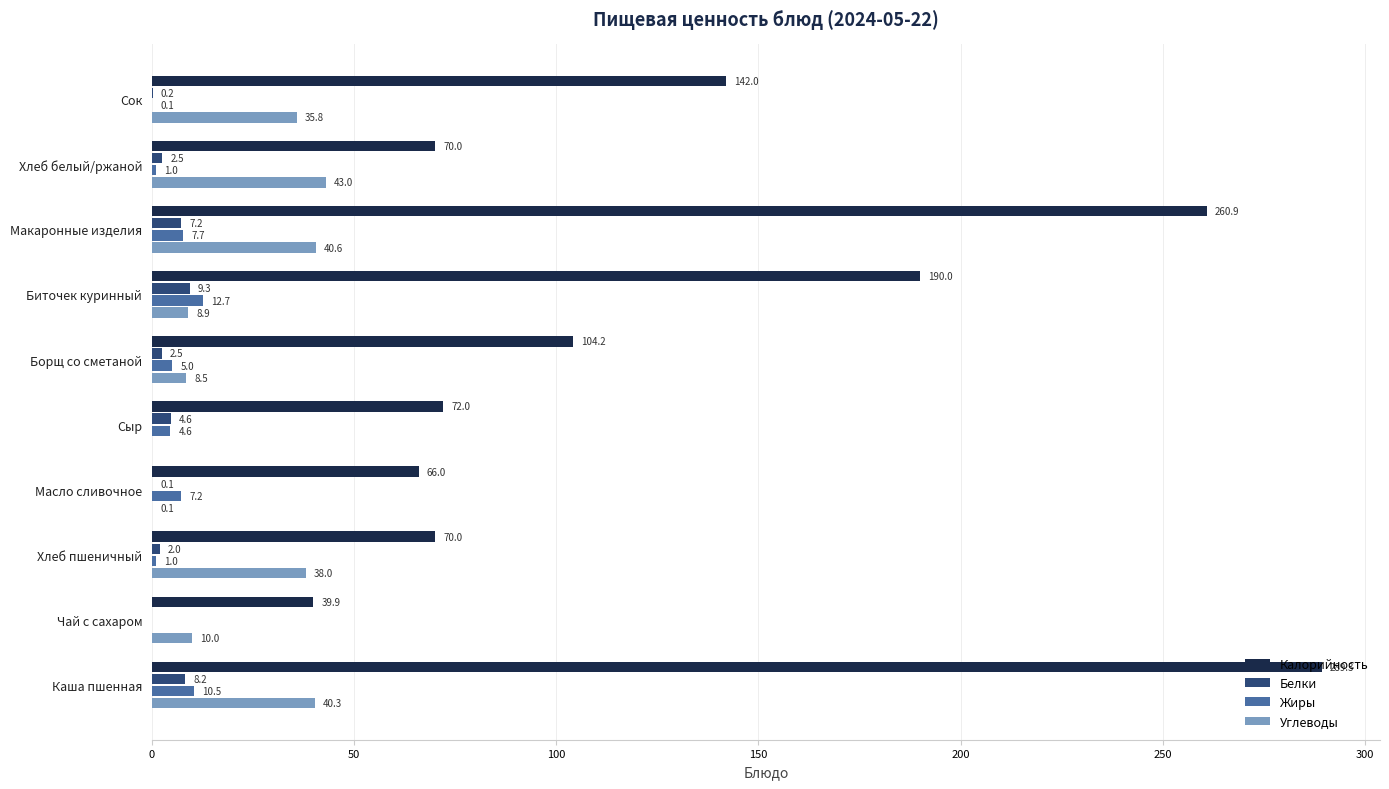

Is the value of Калорийность at Борщ со сметаной greater than the value of Жиры at Сок?

Yes